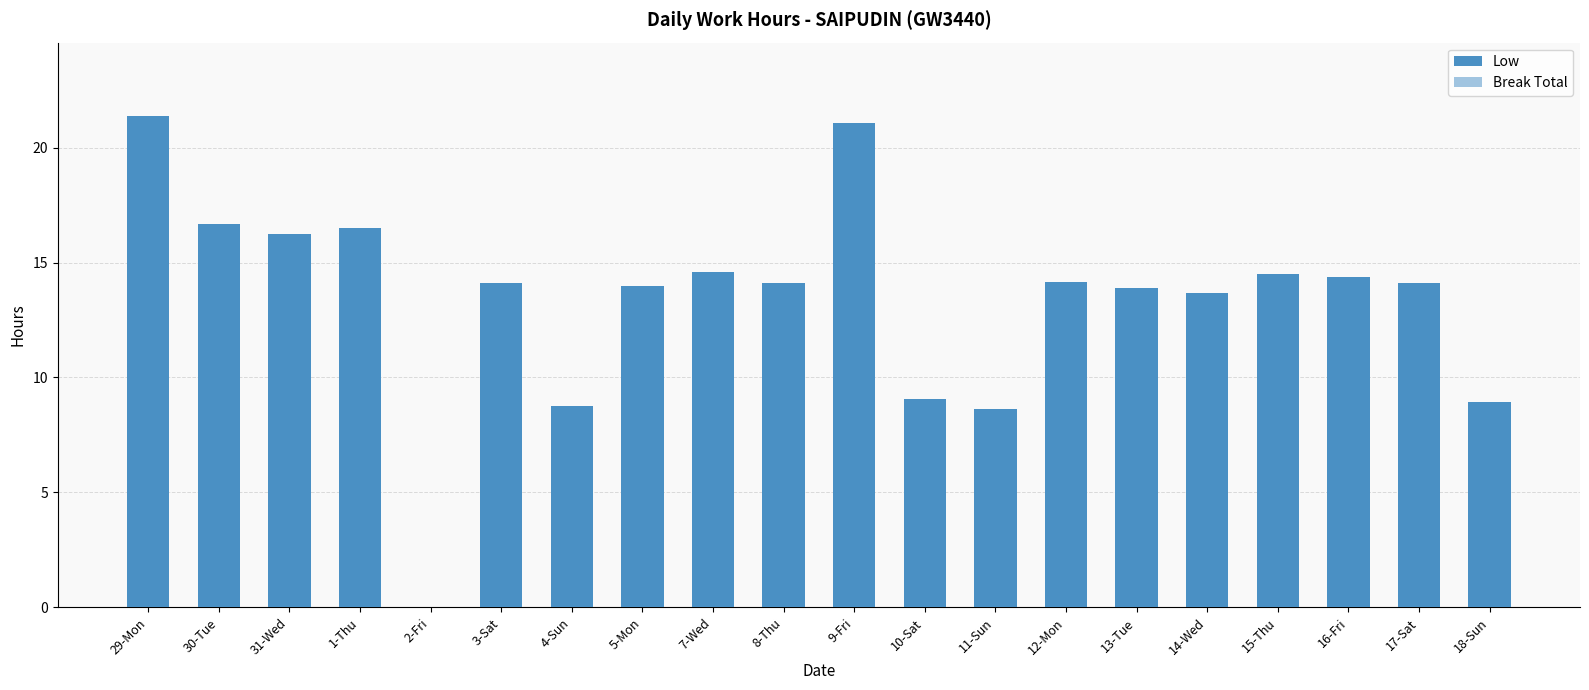

Are the bars horizontal?

No